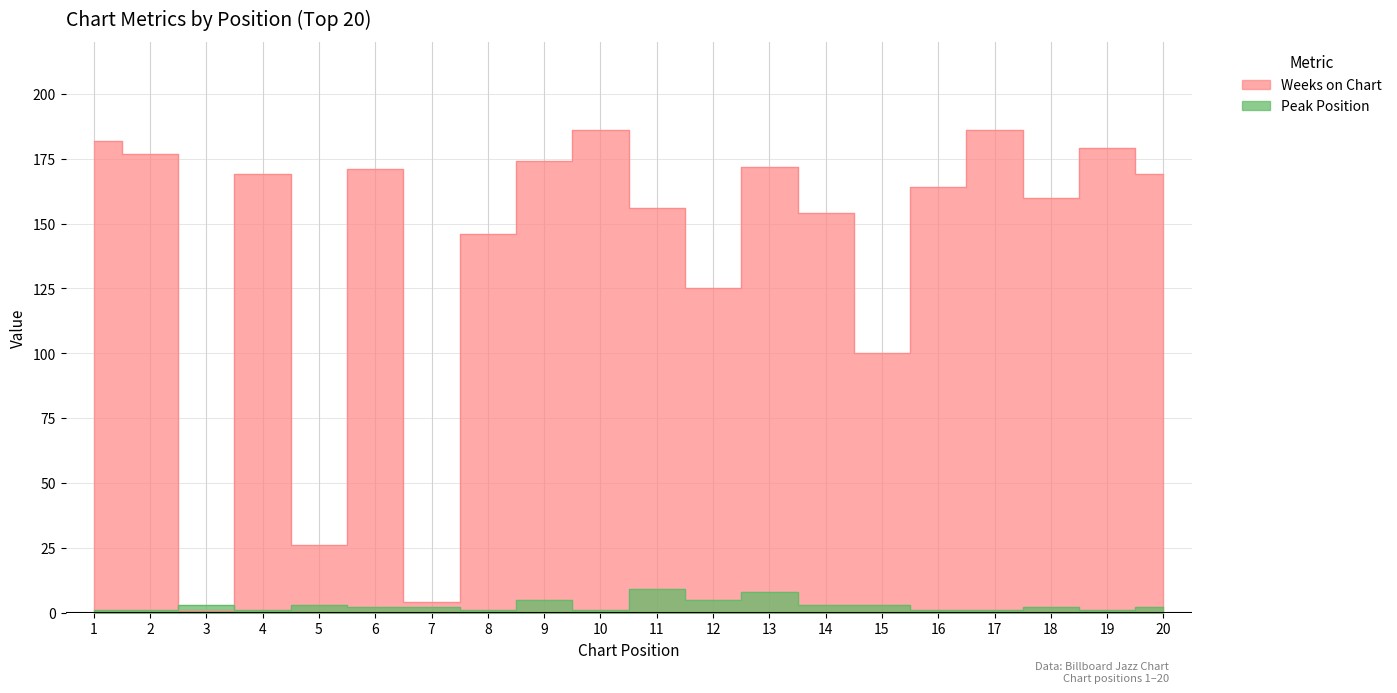

How many values in the Peak Position series exceed 2?

8